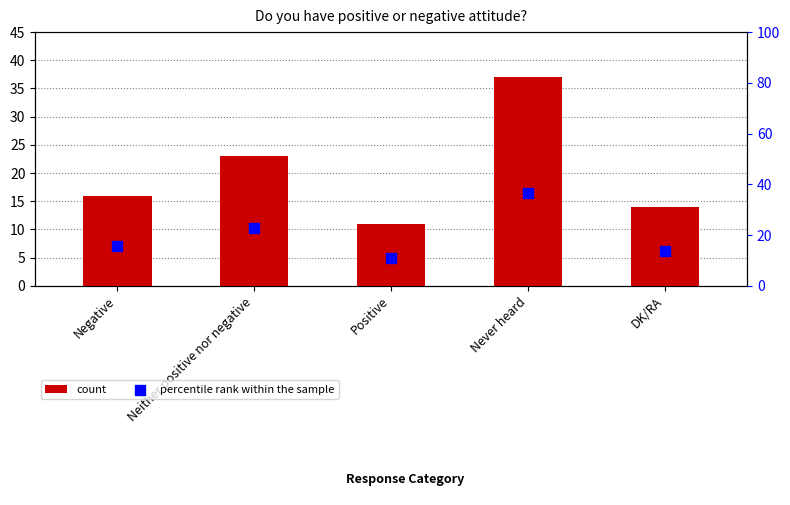

Which series has the widest spread of Y values?

count